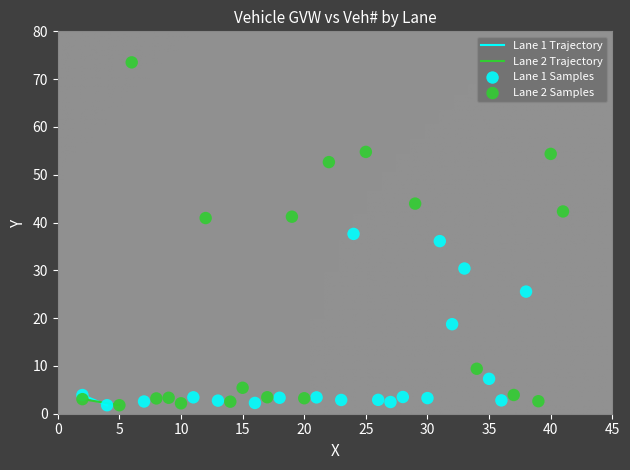

Which series reaches the maximum Y coordinate?

Lane 2 Samples